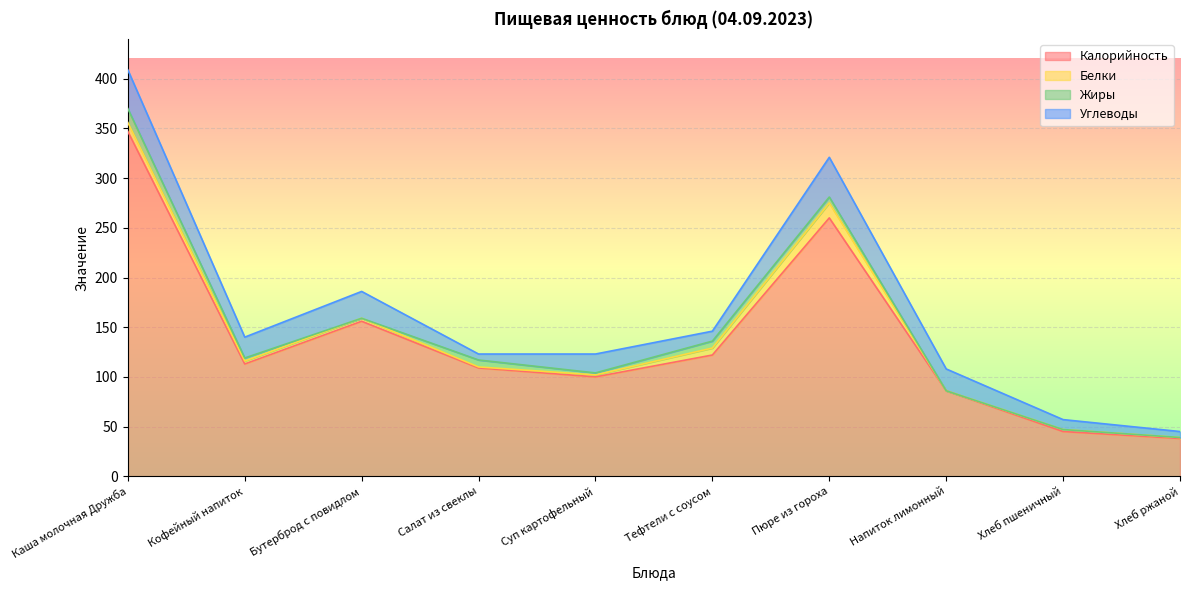

List the labels in order of Белки value, largest first.

Пюре из гороха, Каша молочная Дружба, Тефтели с соусом, Кофейный напиток, Бутерброд с повидлом, Суп картофельный, Хлеб пшеничный, Салат из свеклы, Хлеб ржаной, Напиток лимонный